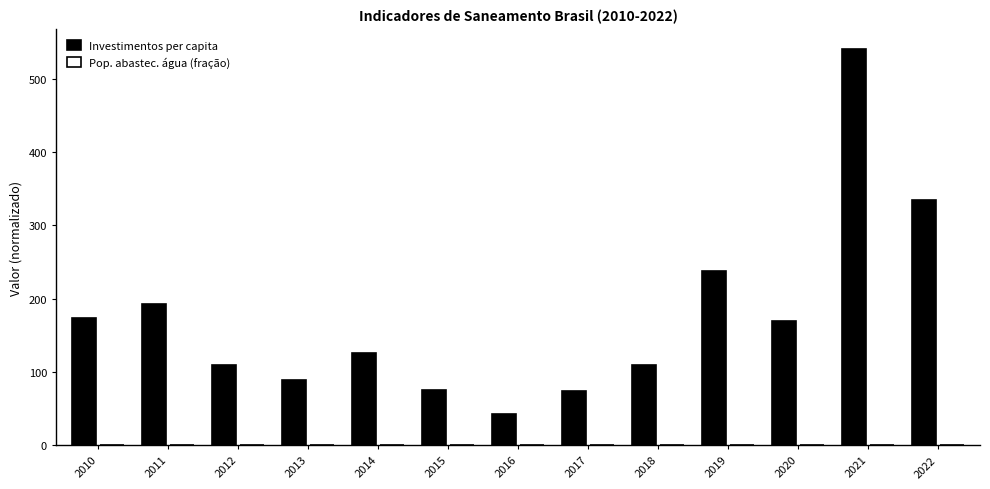

Between 2011 and 2015, which series saw the biggest shift?

Investimentos per capita